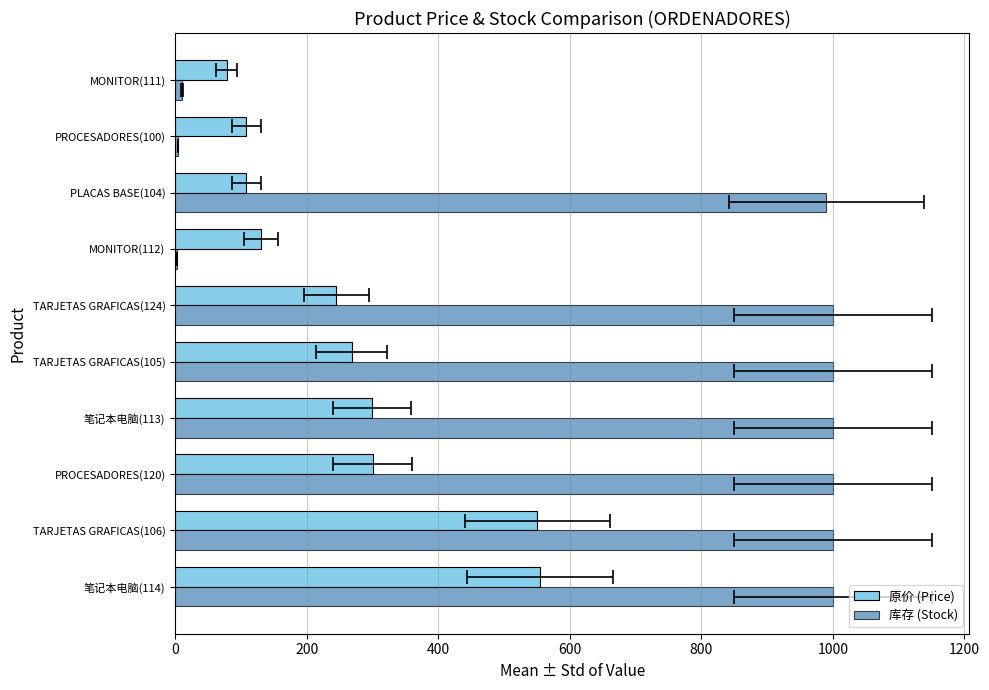

True or false: 库存 (Stock) has a value of 1304.8 at TARJETAS GRAFICAS(124).

False